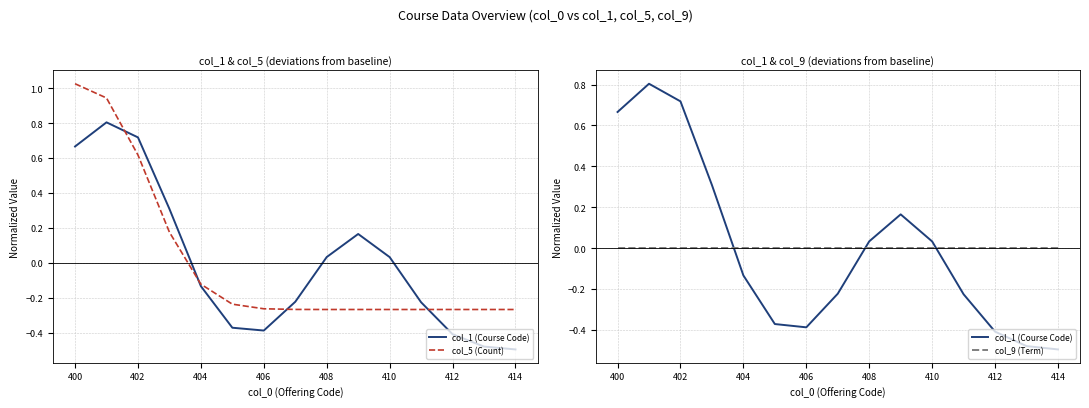

Rank the series by their average value, from lowest to highest.

col_5 (Count), col_9 (Term), col_1 (Course Code)